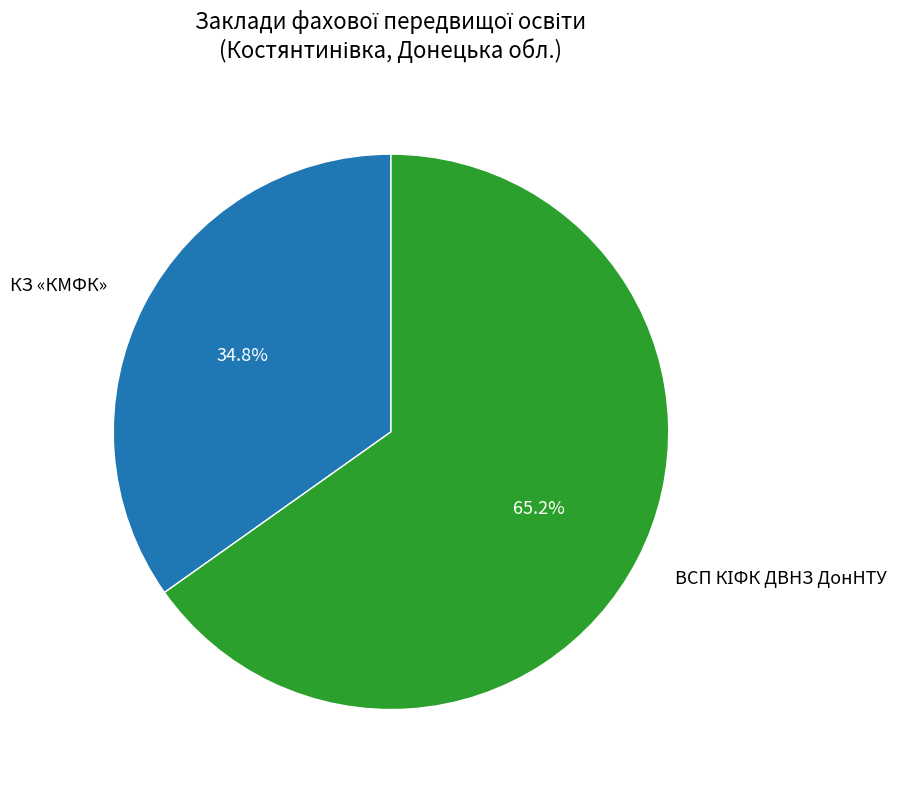

What is the smallest slice in the pie chart?

КЗ «КМФК»